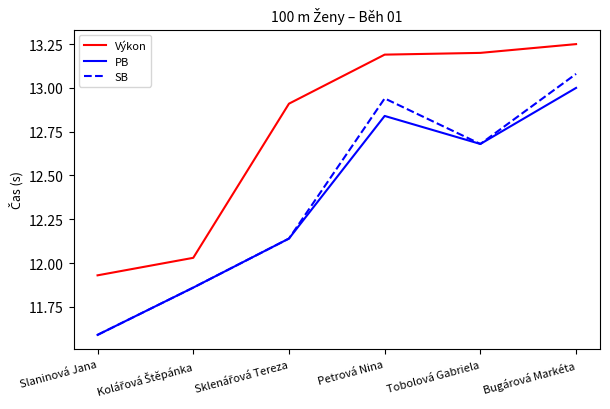

Between Slaninová Jana and Tobolová Gabriela, which series saw the biggest shift?

Výkon